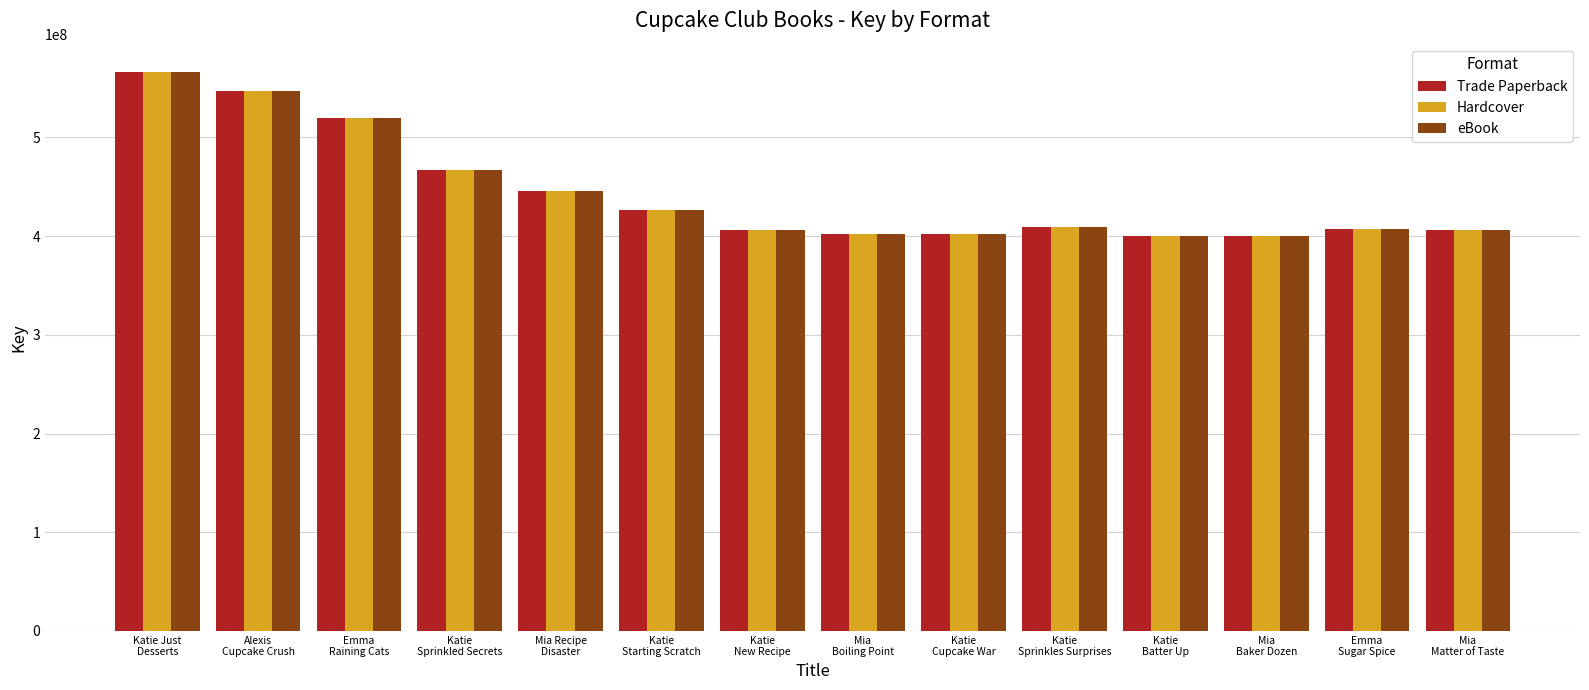

Are the bars grouped side by side (vs. stacked)?

Yes